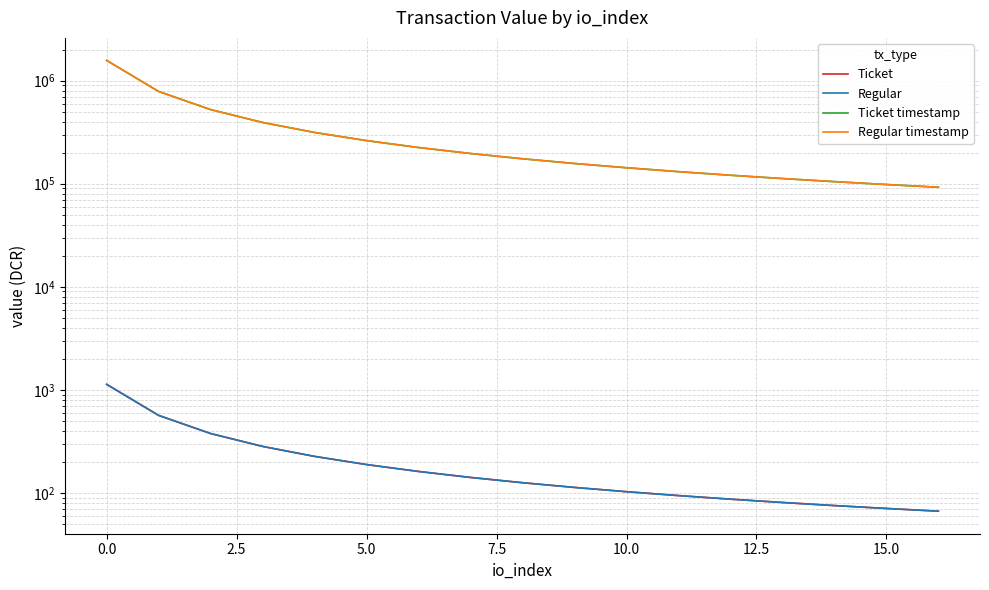

Is the value of Ticket at 17.5 greater than the value of Regular at 16?

Yes